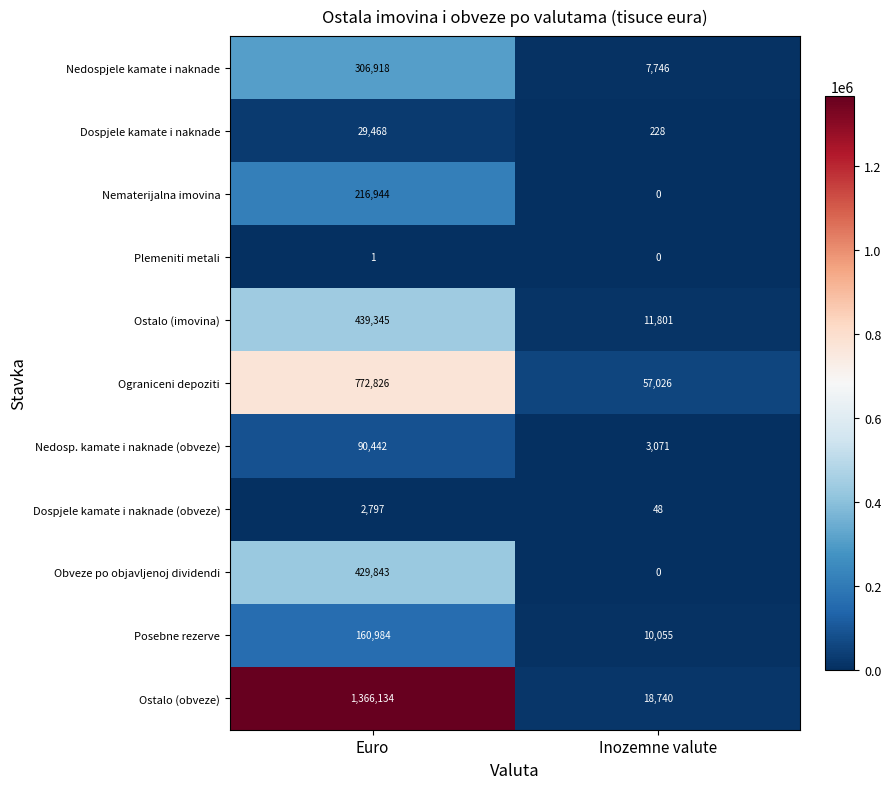

Reading left to right, what are all the values shown in this chart?

Nedospjele kamate i naknade: Euro=306918	Inozemne valute=7746
Dospjele kamate i naknade: Euro=29468	Inozemne valute=228
Nematerijalna imovina: Euro=216944	Inozemne valute=0
Plemeniti metali: Euro=1	Inozemne valute=0
Ostalo (imovina): Euro=439345	Inozemne valute=11801
Ograniceni depoziti: Euro=772826	Inozemne valute=57026
Nedosp. kamate i naknade (obveze): Euro=90442	Inozemne valute=3071
Dospjele kamate i naknade (obveze): Euro=2797	Inozemne valute=48
Obveze po objavljenoj dividendi: Euro=429843	Inozemne valute=0
Posebne rezerve: Euro=160984	Inozemne valute=10055
Ostalo (obveze): Euro=1366134	Inozemne valute=18740